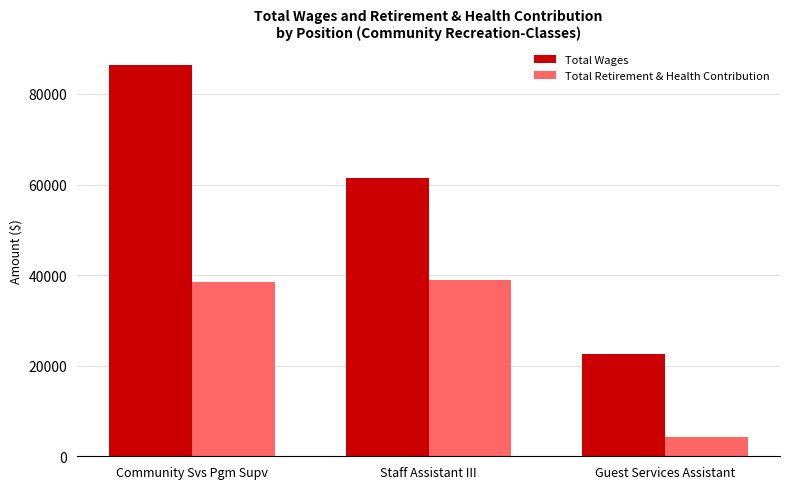

Count the number of categories in the chart.

3